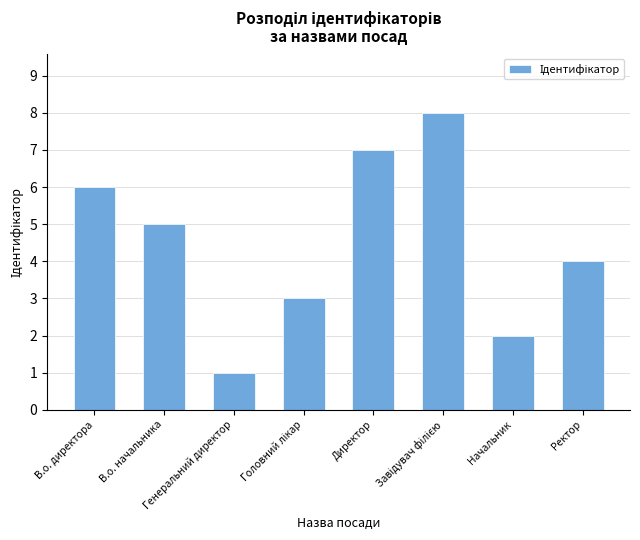

What is the difference between the maximum and minimum values?

7